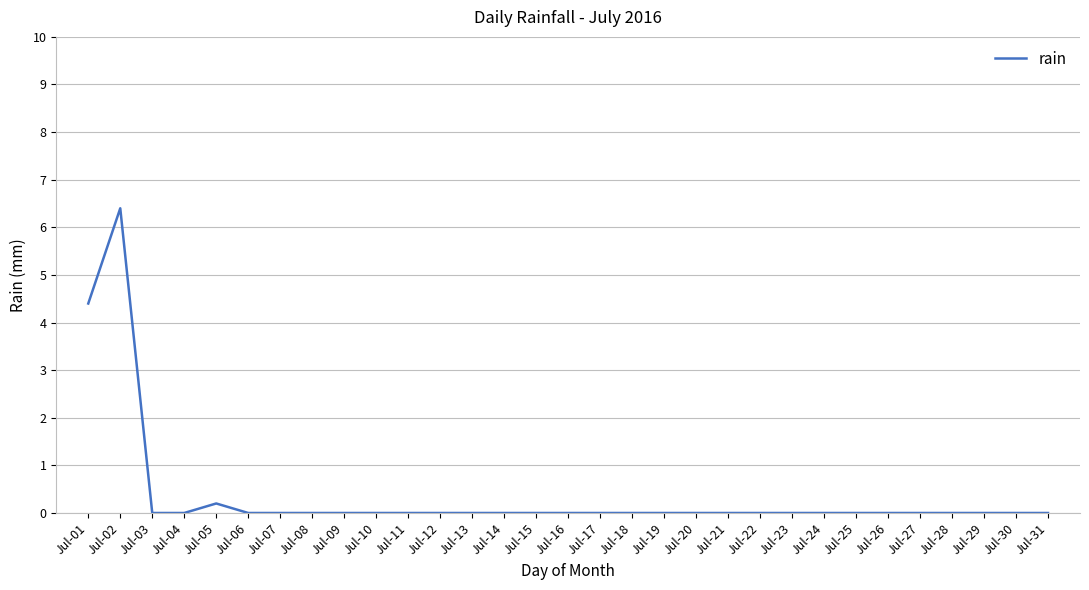

True or false: the data shows -3.5 at Jul-14.

False